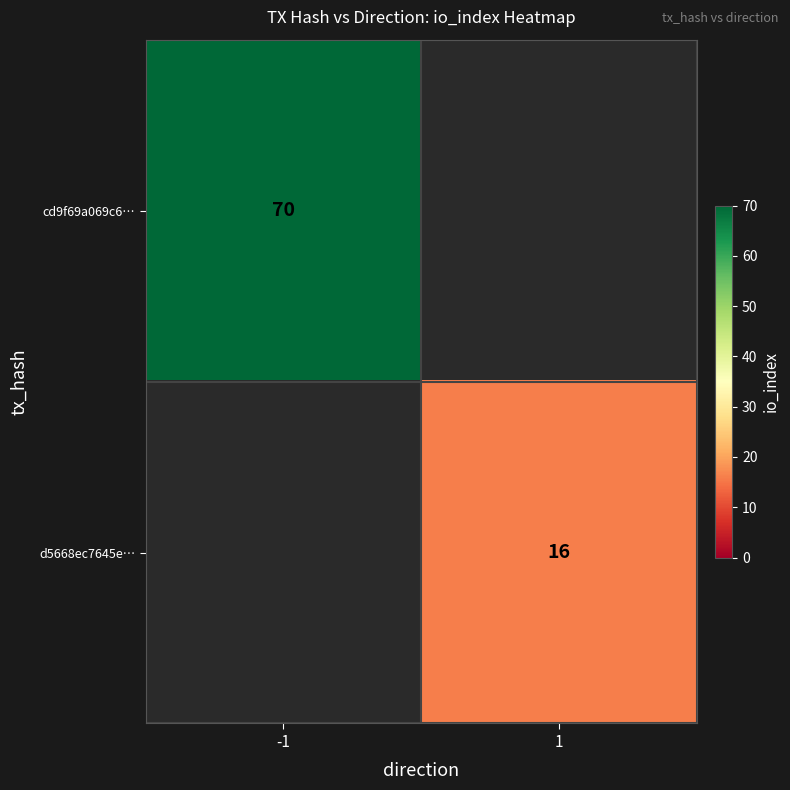

The value of cd9f69a069c6… at -1 is 37. True or false?

False